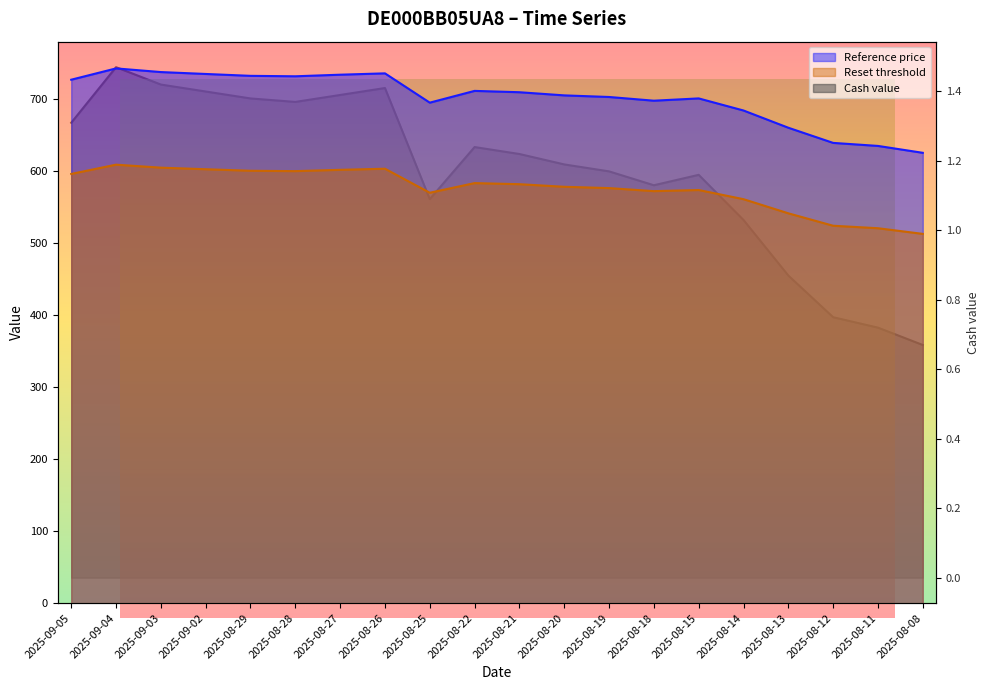

Which has a higher value, 2025-08-28 or 2025-08-21?

2025-08-28